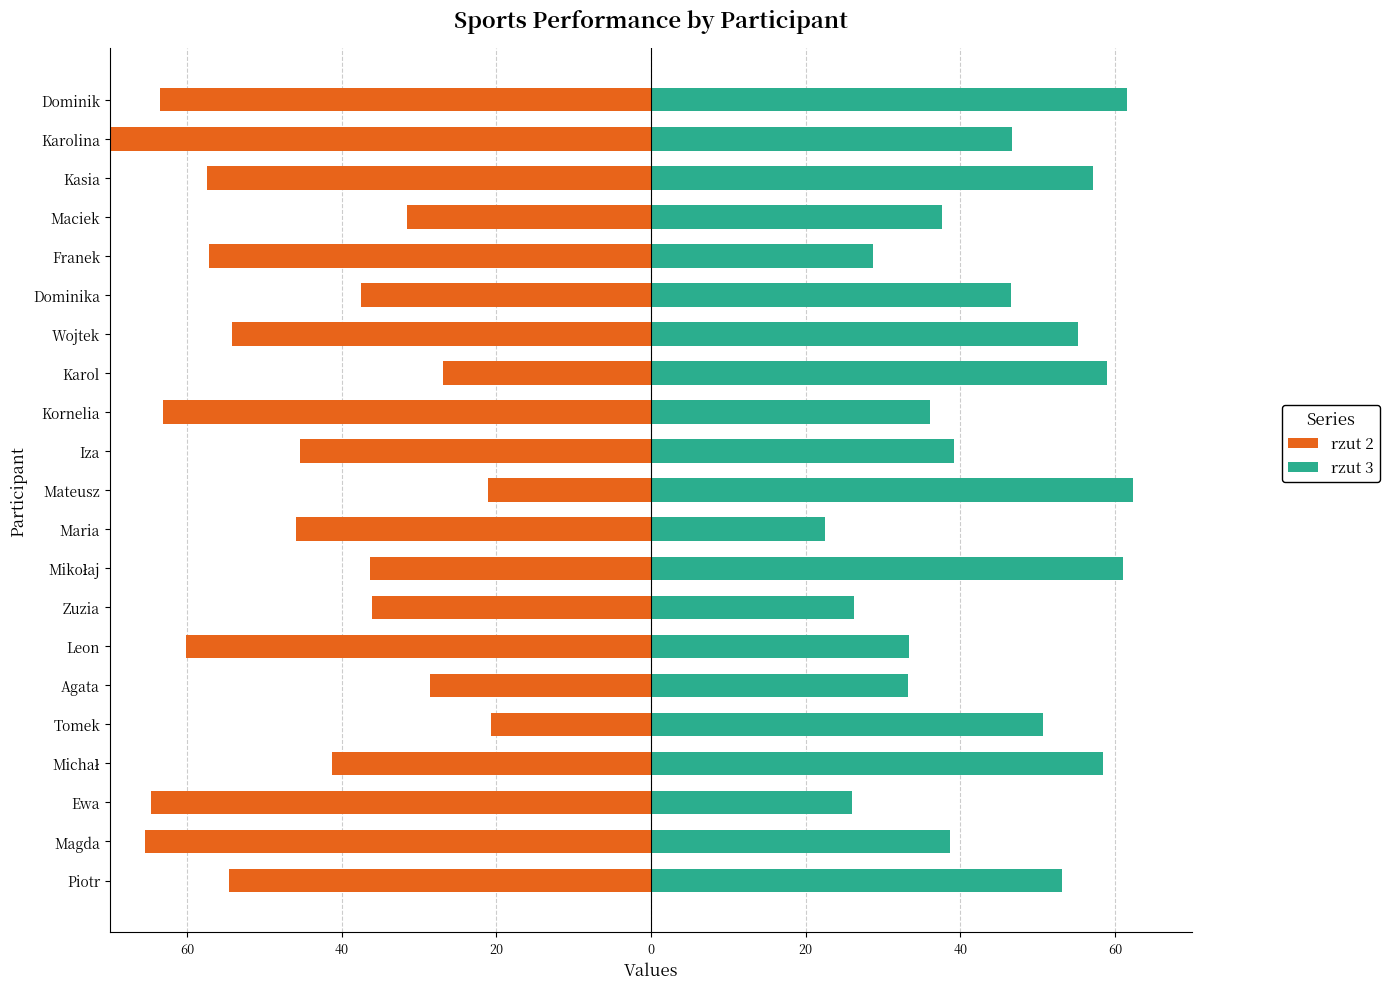

How many groups of bars are there?

21